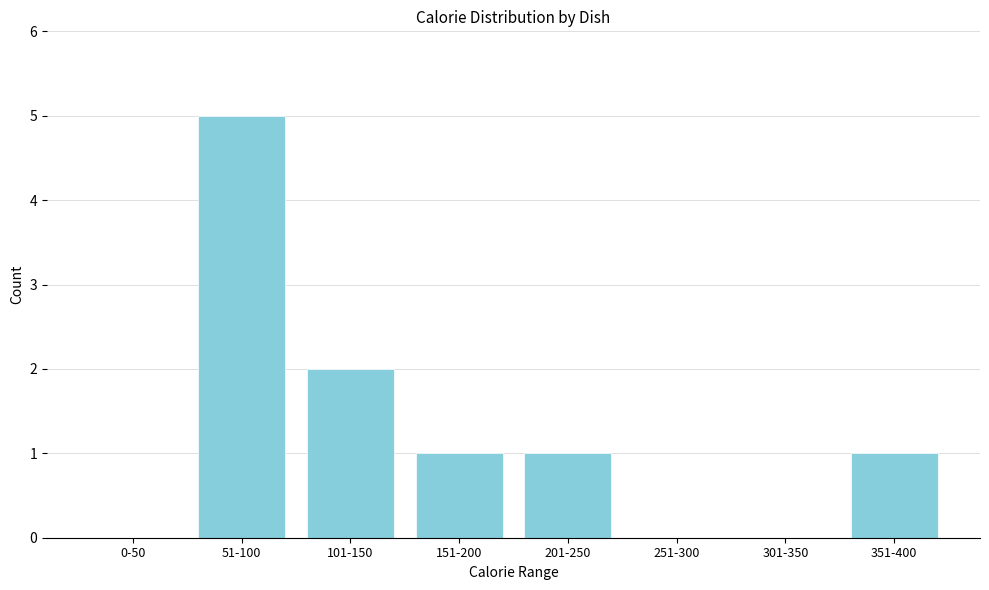

Reading right to left, extract all data points from this chart.

351-400=1	301-350=0	251-300=0	201-250=1	151-200=1	101-150=2	51-100=5	0-50=0